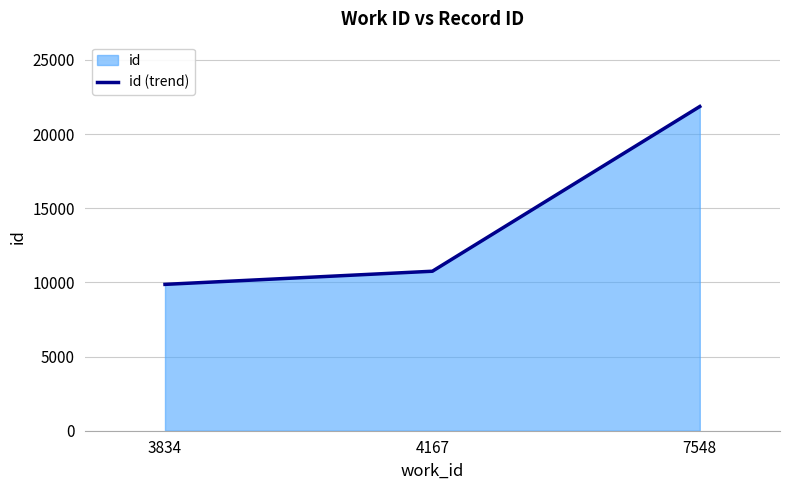

Rank the categories by value from highest to lowest.

7548, 4167, 3834